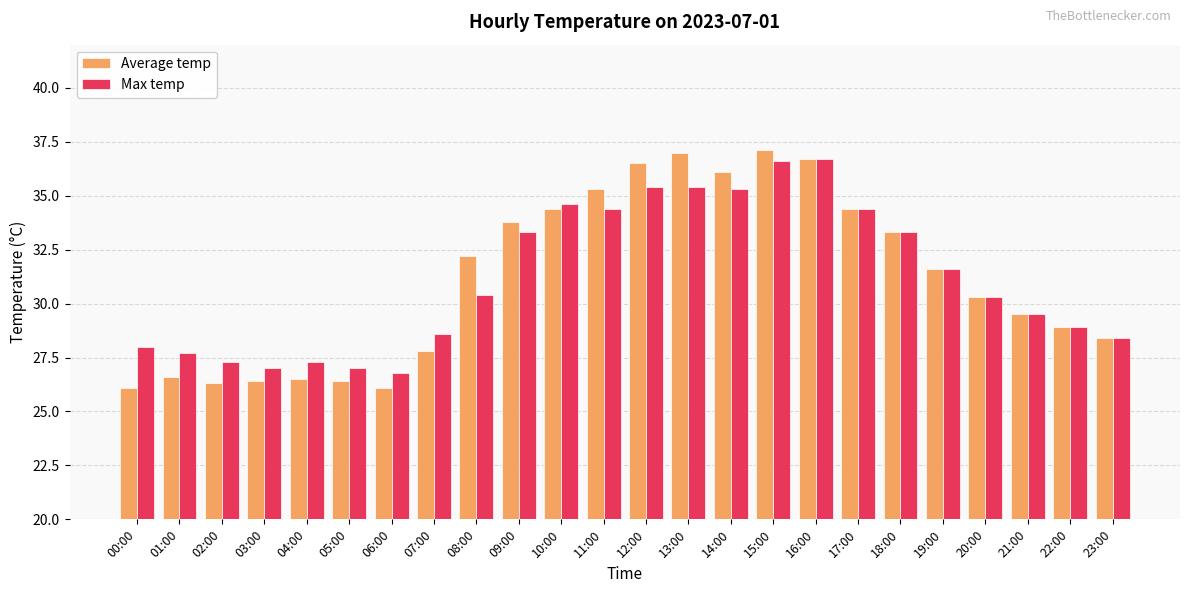

How many categories are shown in the chart?

24